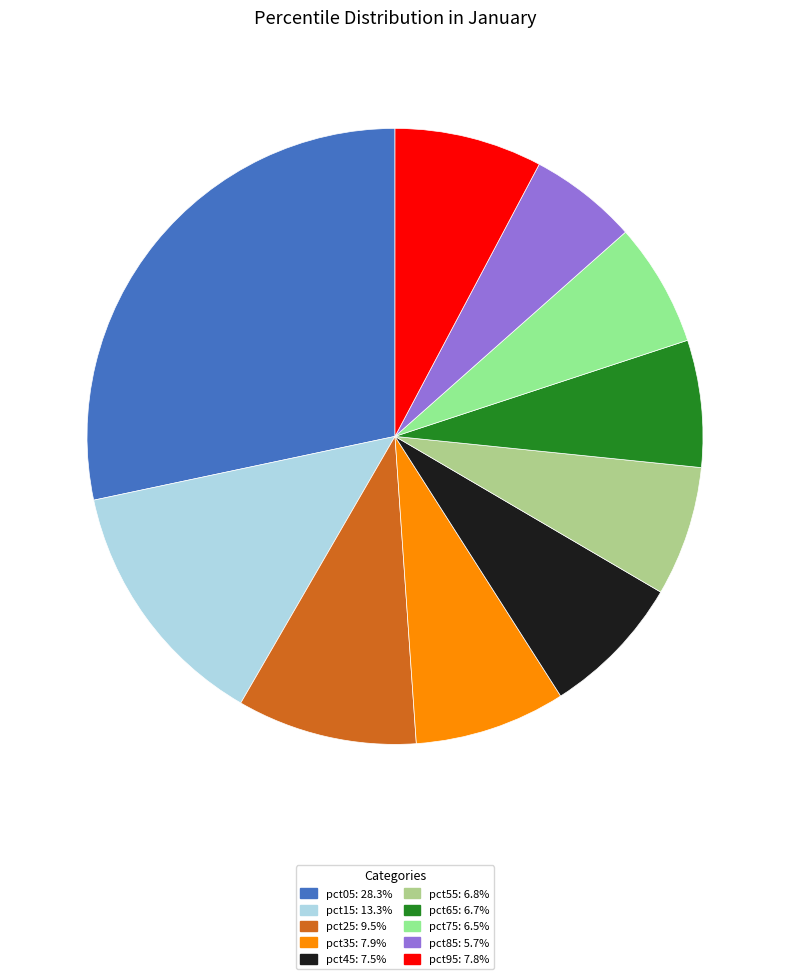

Count the number of slices in the pie.

10